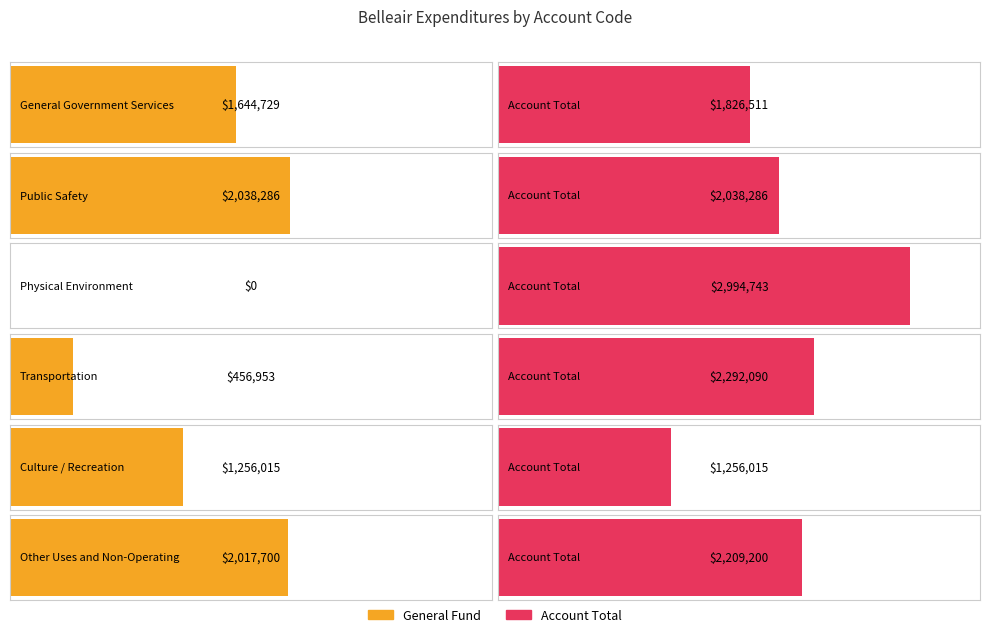

At how many categories does at least one series exceed 2742109?

1